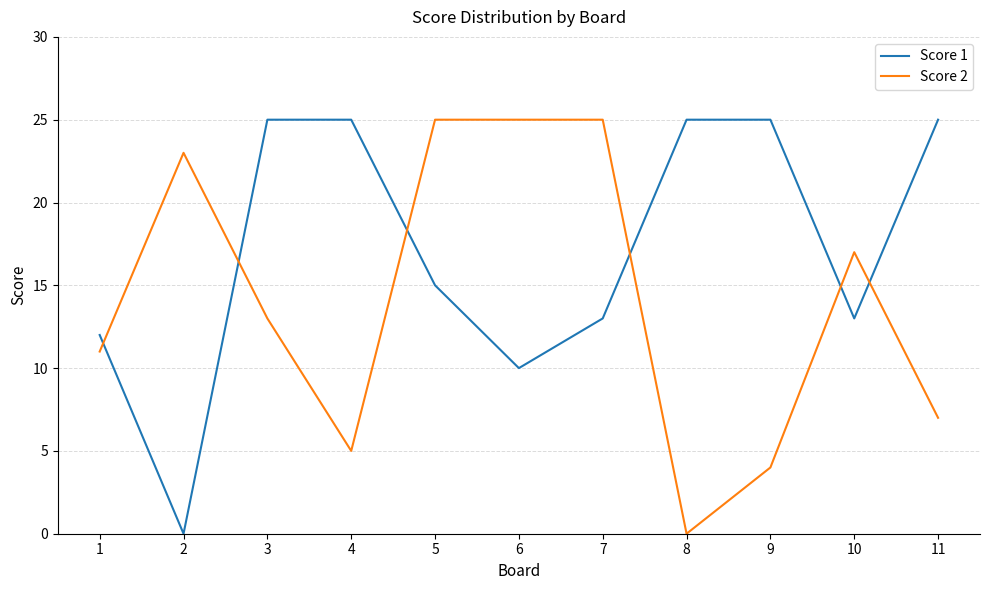

True or false: Score 1 and Score 2 intersect in this chart.

True